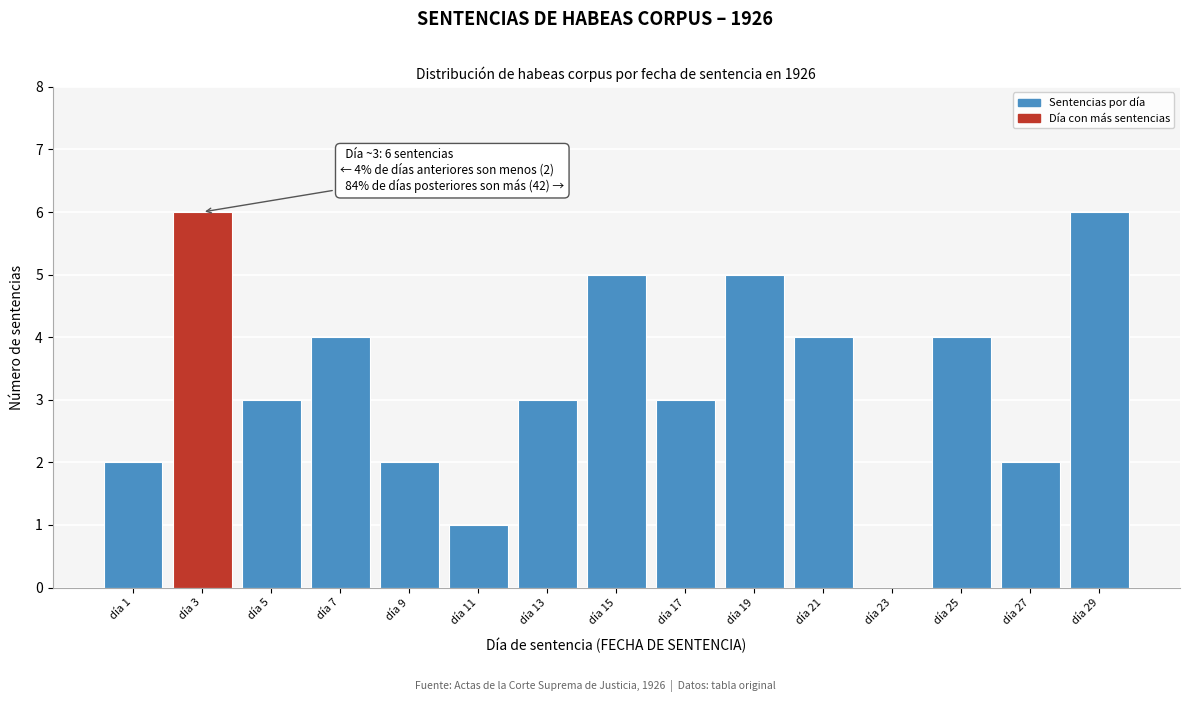

Reading left to right, extract all data points from this chart.

día 1=2	día 3=6	día 5=3	día 7=4	día 9=2	día 11=1	día 13=3	día 15=5	día 17=3	día 19=5	día 21=4	día 23=0	día 25=4	día 27=2	día 29=6